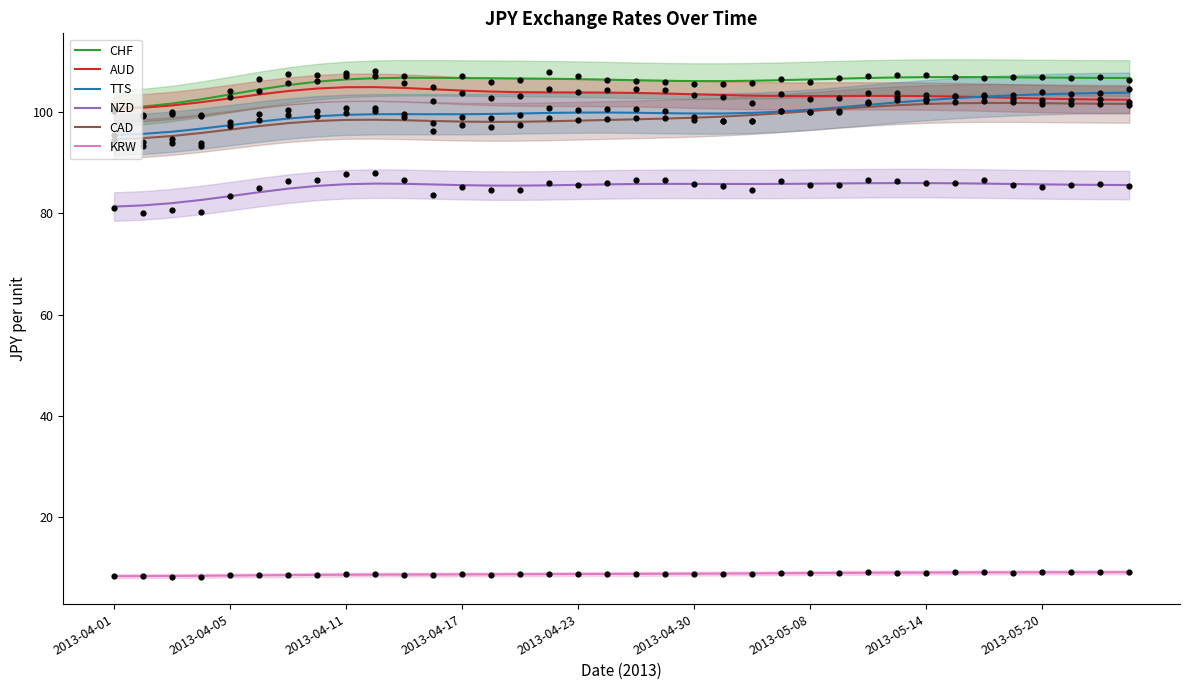

Which series has the largest total across all categories?

CHF